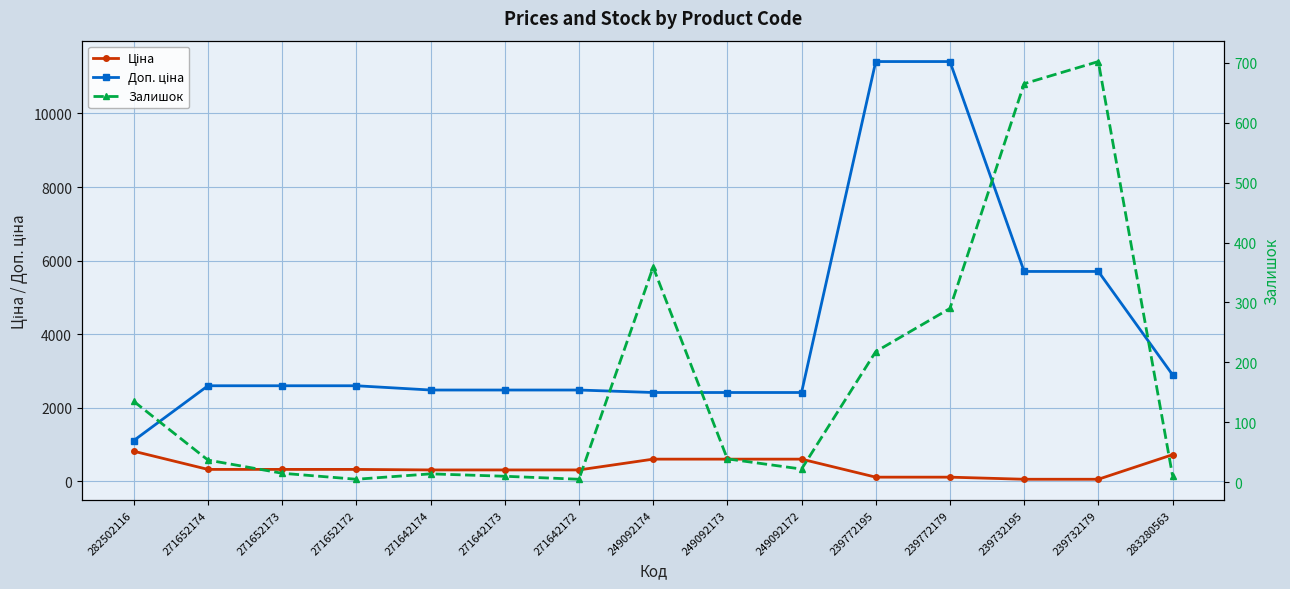

What is the lowest value of the Доп. ціна series?

1109.2